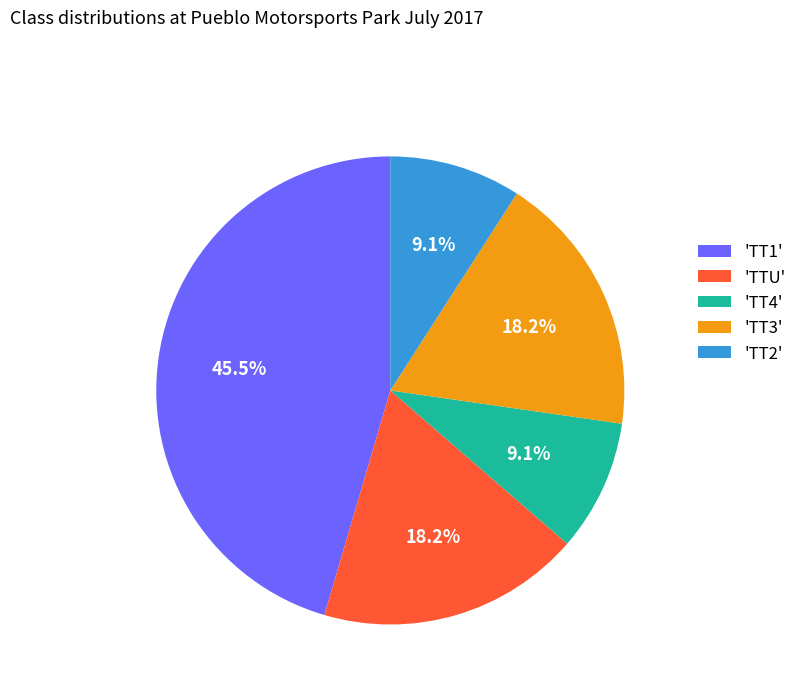

What is the total percentage of 'TT2' and 'TT4'?

18.2%